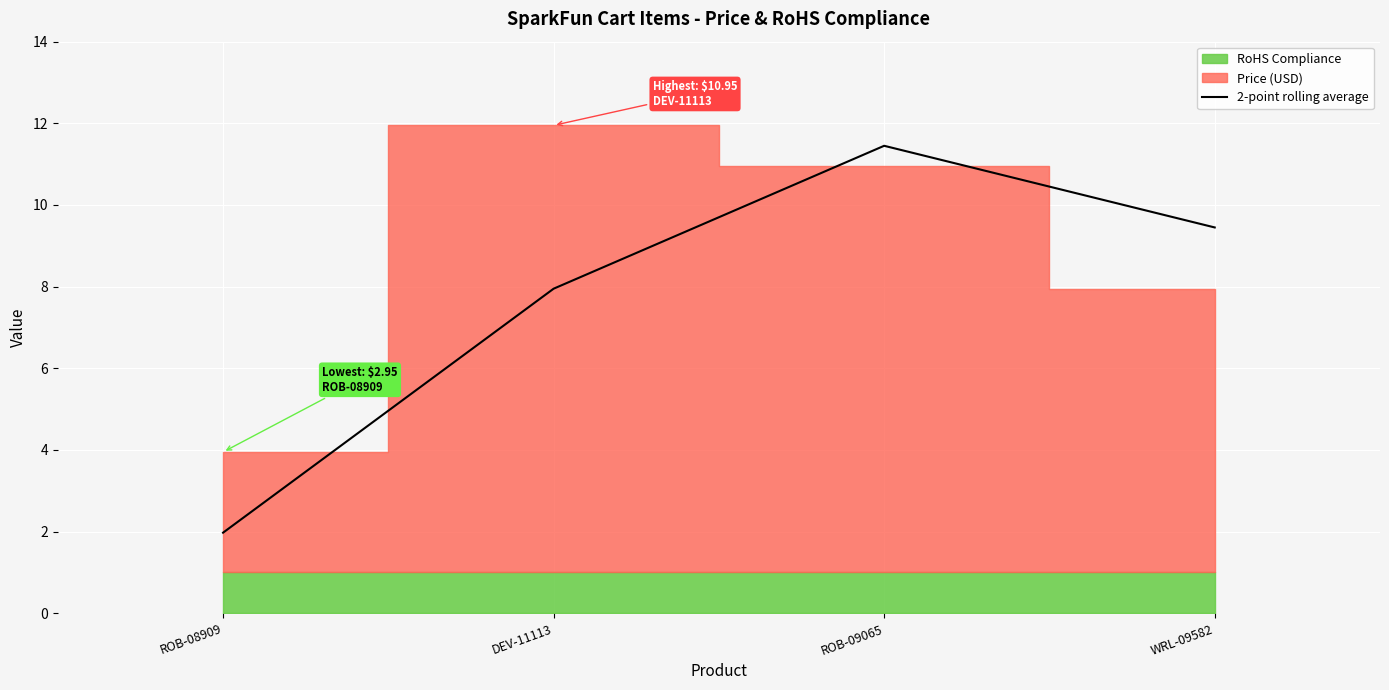

Which category has the highest value in the 2-point rolling average series?

ROB-09065